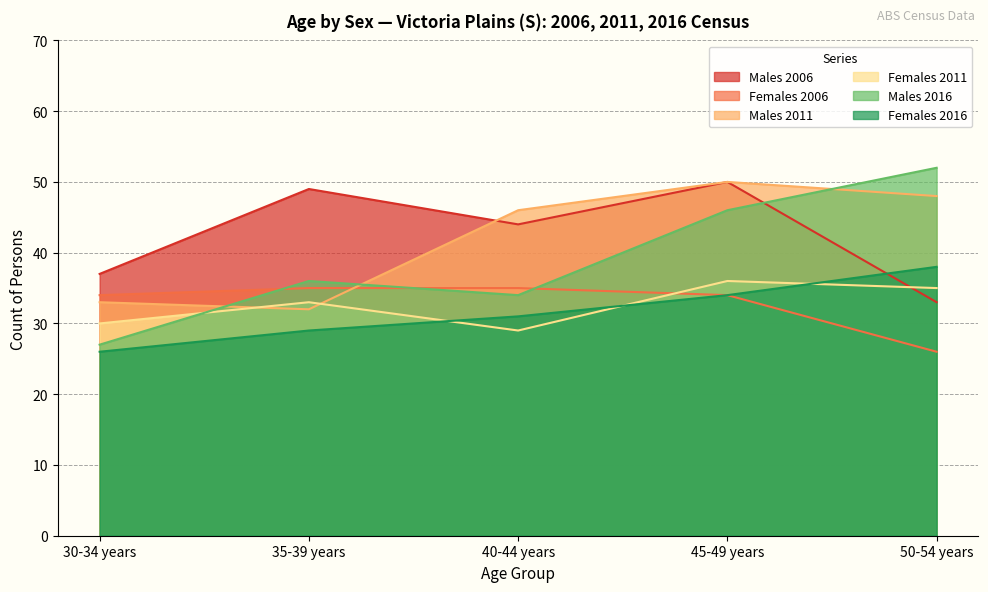

Reading left to right, list all the values displayed in this chart.

Males 2006: 37	49	44	50	33
Females 2006: 34	35	35	34	26
Males 2011: 33	32	46	50	48
Females 2011: 30	33	29	36	35
Males 2016: 27	36	34	46	52
Females 2016: 26	29	31	34	38